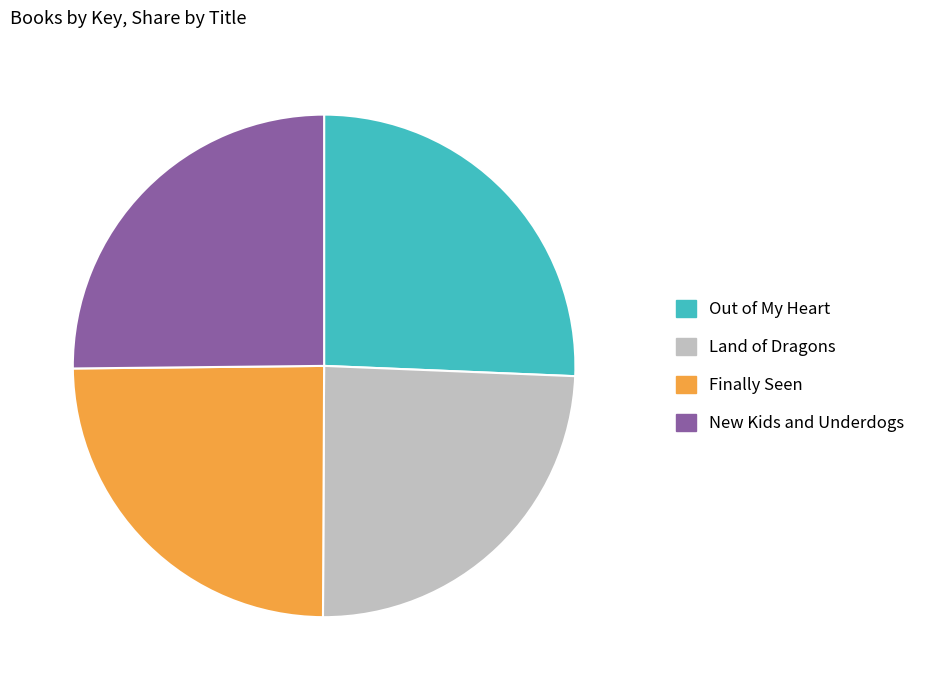

Approximately how many times larger is the value at Out of My Heart compared to Finally Seen?

1.0